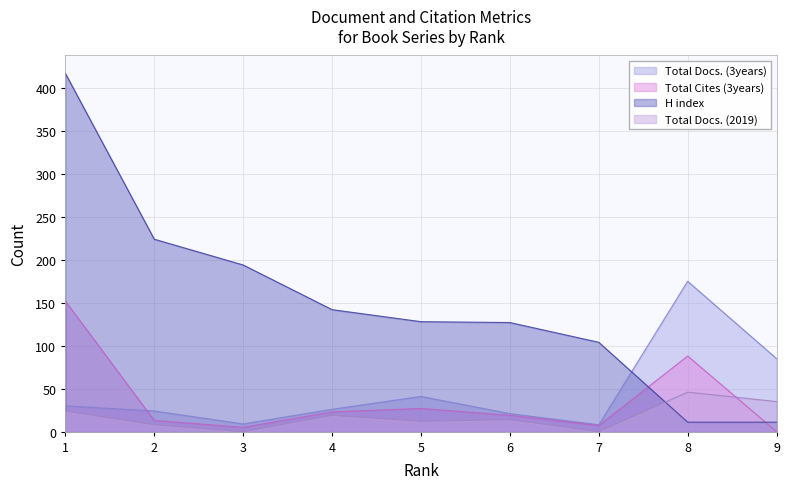

The value of Total Docs. (3years) at 2 is 24. True or false?

True